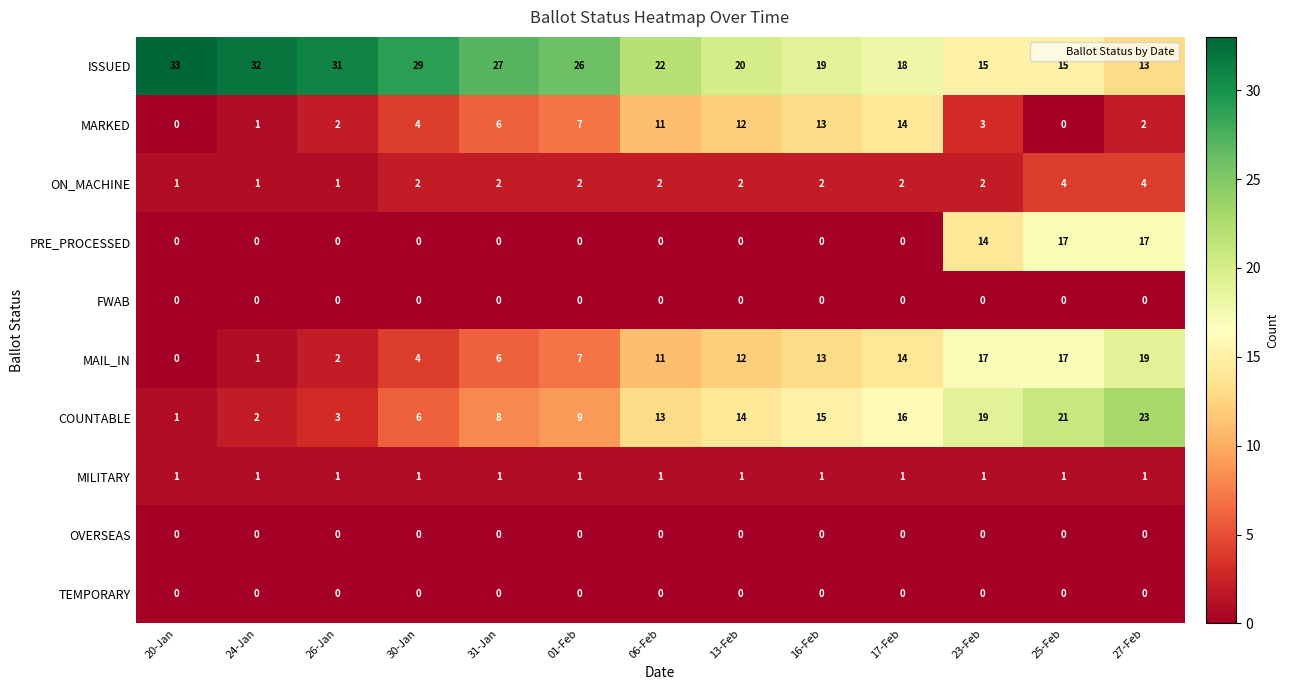

Which series has the largest total across all categories?

ISSUED